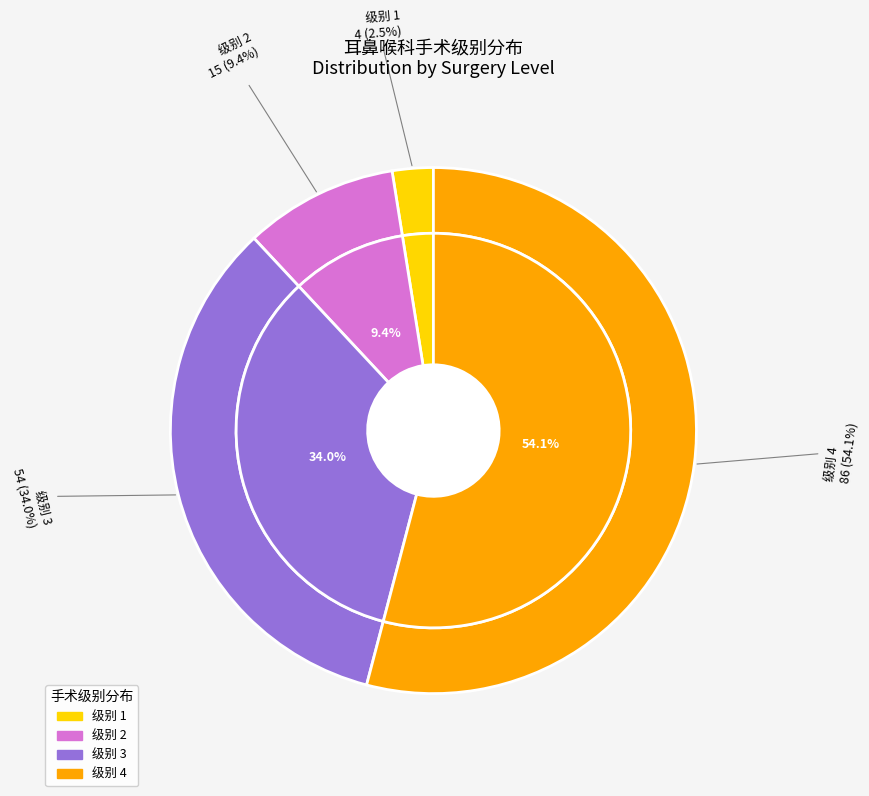

What is the smallest slice in the pie chart?

1